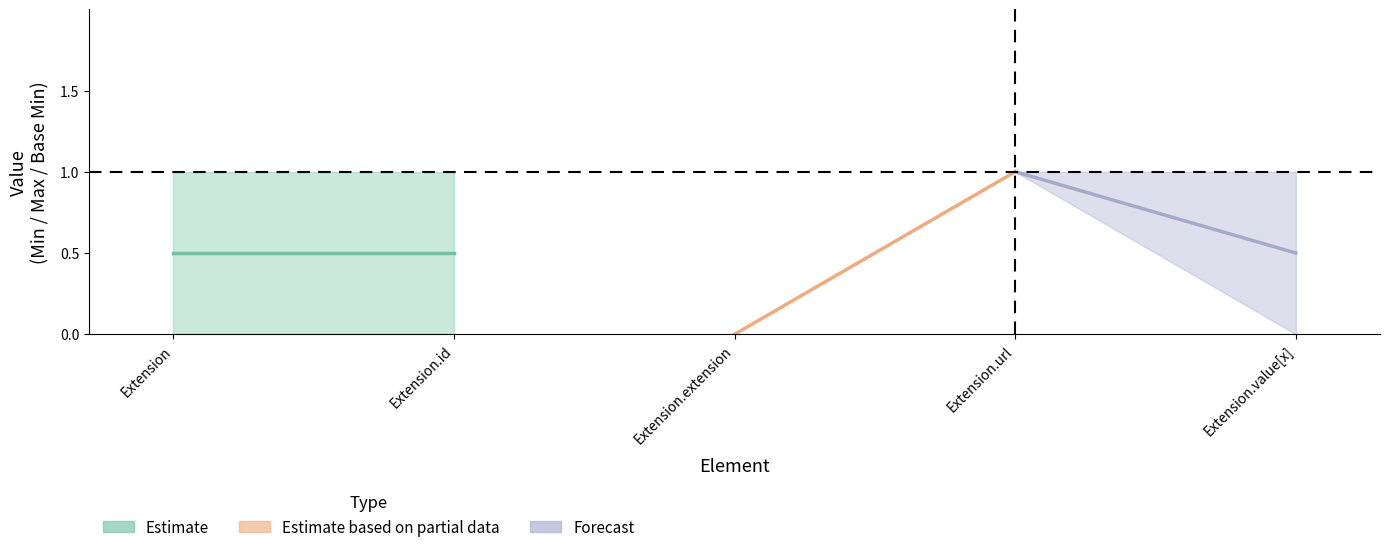

How many values in the Base Min series exceed 0?

1